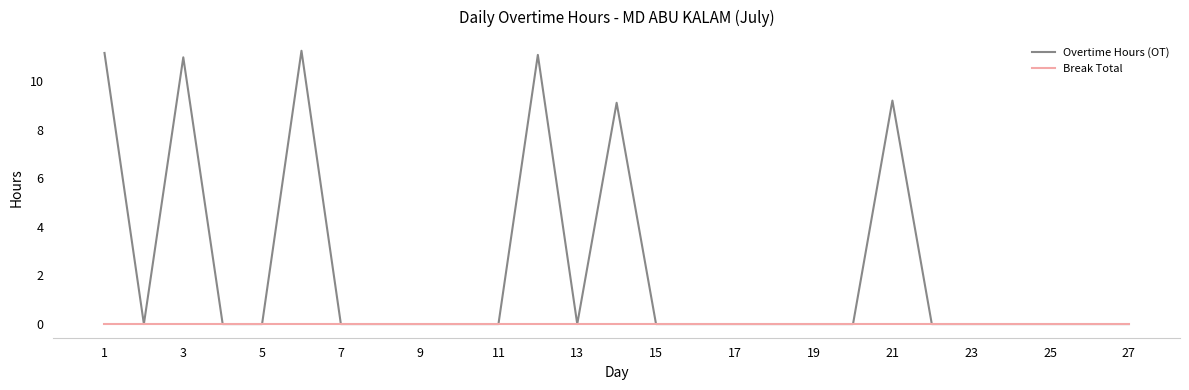

List the series in order of their overall mean, lowest first.

Break Total, Overtime Hours (OT)